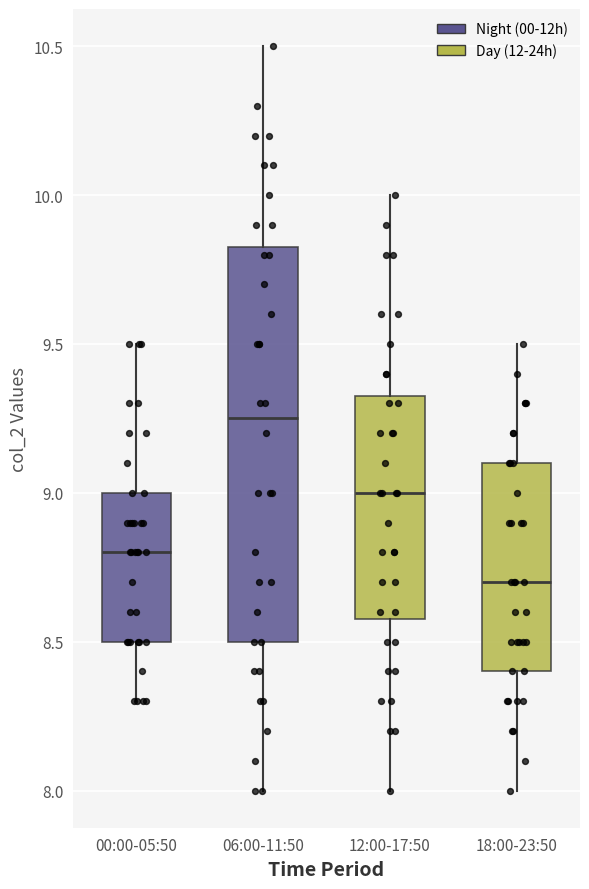

Which box's median line is the lowest?

18:00-23:50